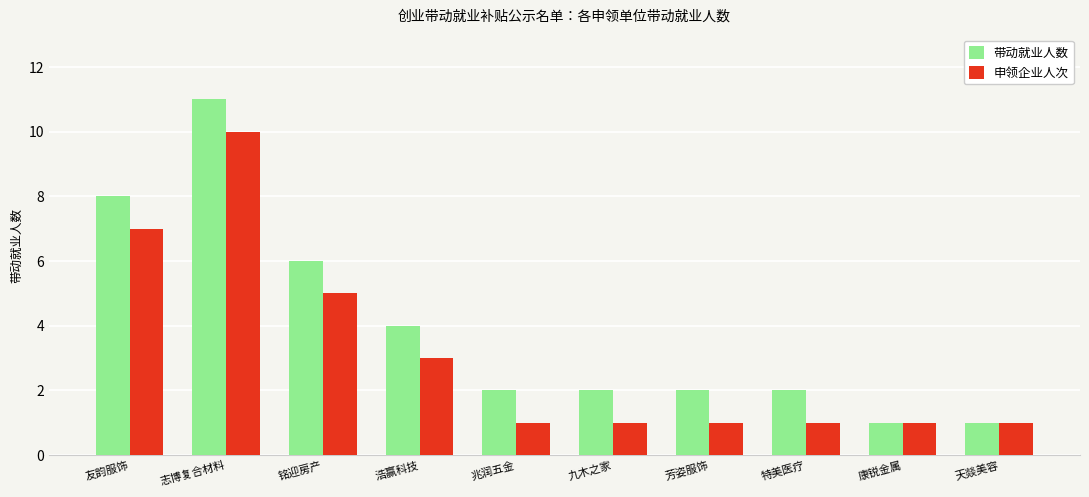

Is the value of 带动就业人数 at 志博复合材料 greater than the value of 申领企业人次 at 芳姿服饰?

Yes